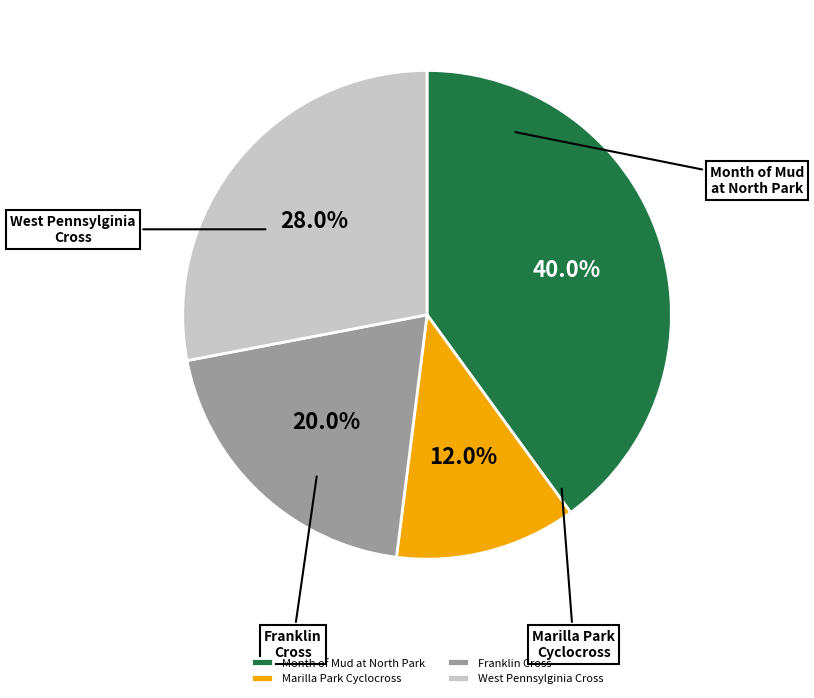

What is the total percentage of Marilla Park Cyclocross and West Pennsylginia Cross?

40.0%